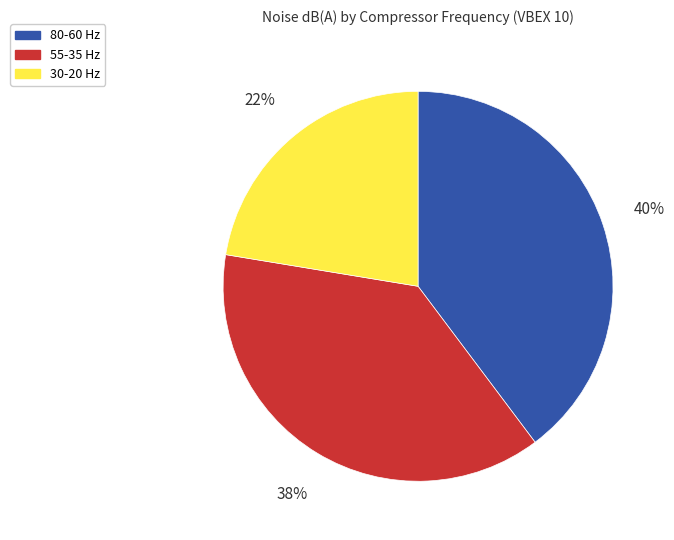

To the nearest percent, what is the average slice percentage?

33%